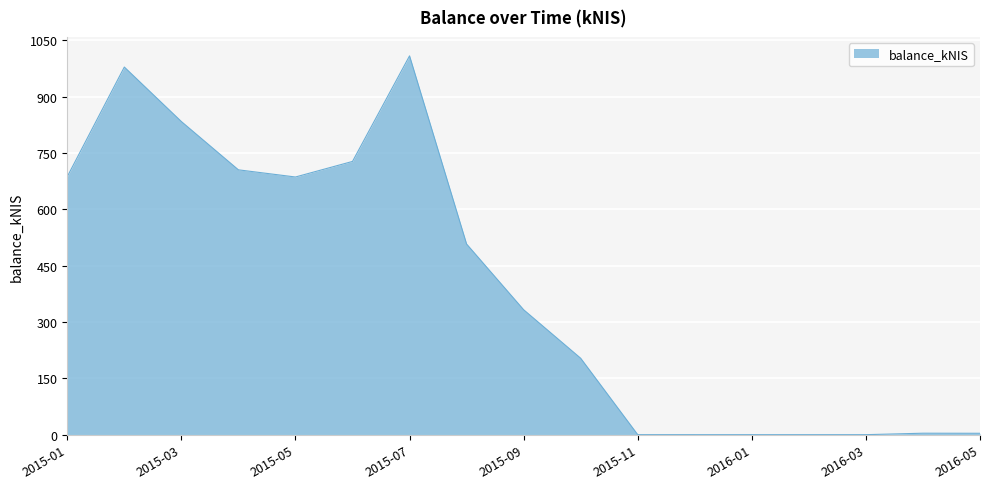

What is the difference between the maximum and minimum values?

1008.4